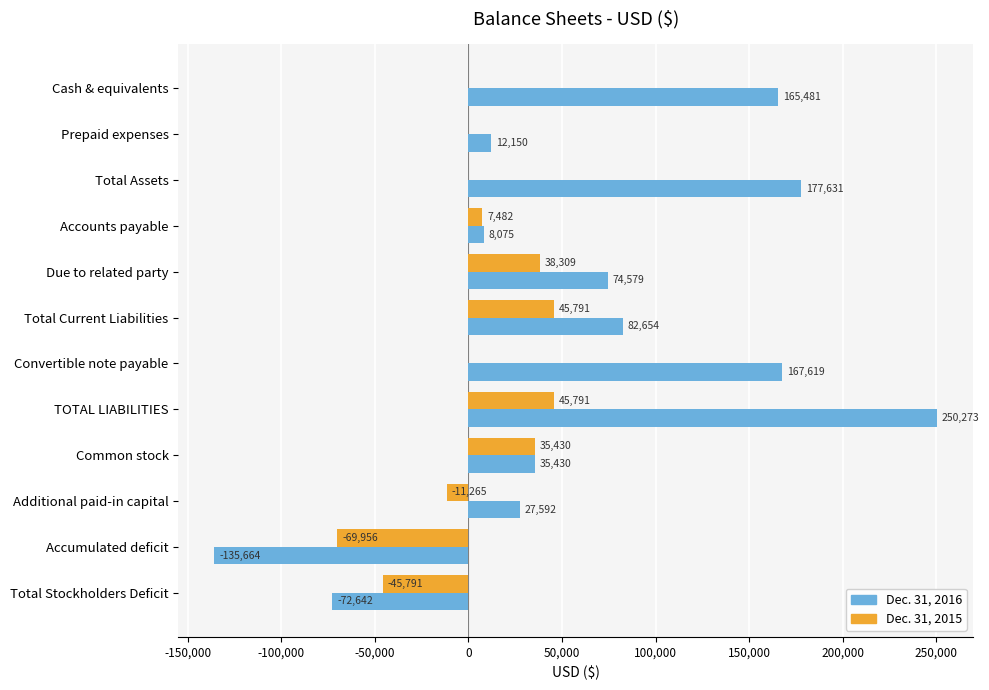

At which label does Dec. 31, 2016 reach its peak?

TOTAL LIABILITIES